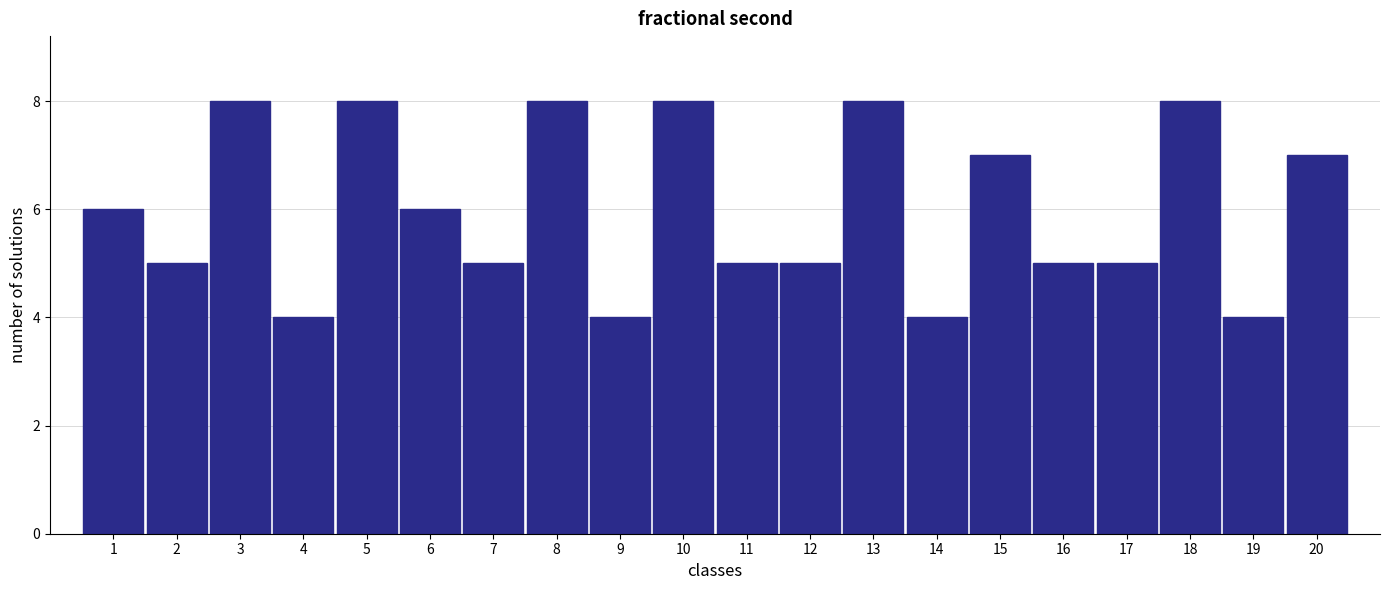

Reading left to right, transcribe all the data shown in this chart.

6	5	8	4	8	6	5	8	4	8	5	5	8	4	7	5	5	8	4	7